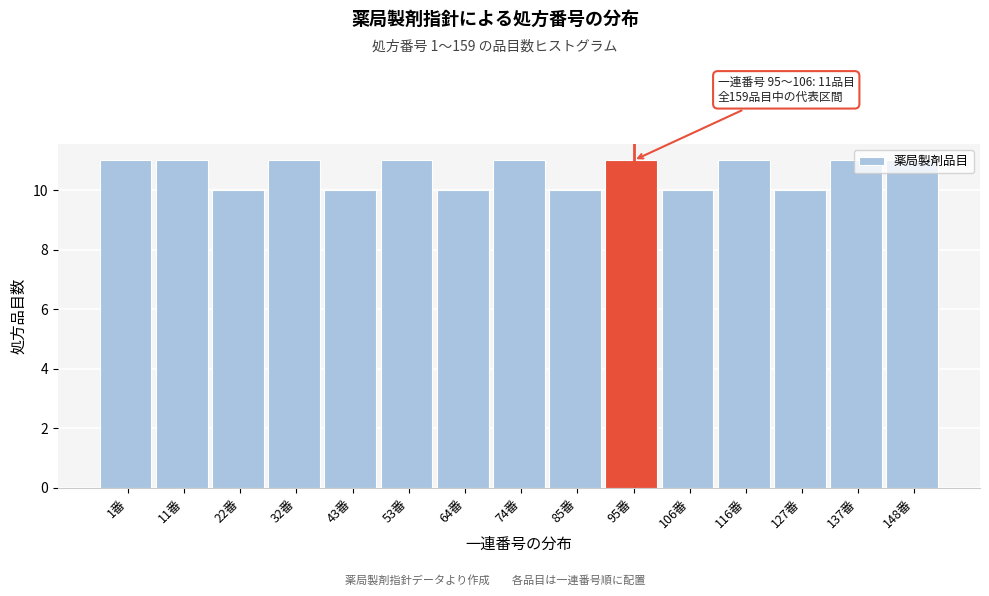

Is it true that the value at 32番 is 19?

False